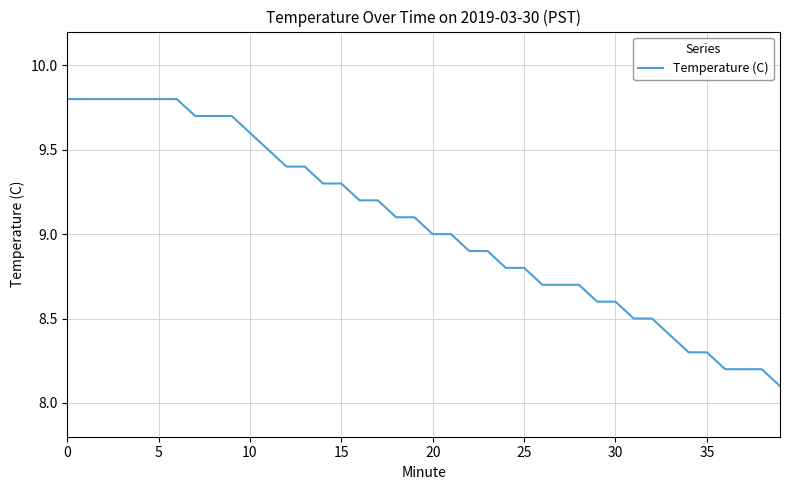

What is the minimum value shown in the chart?

8.1